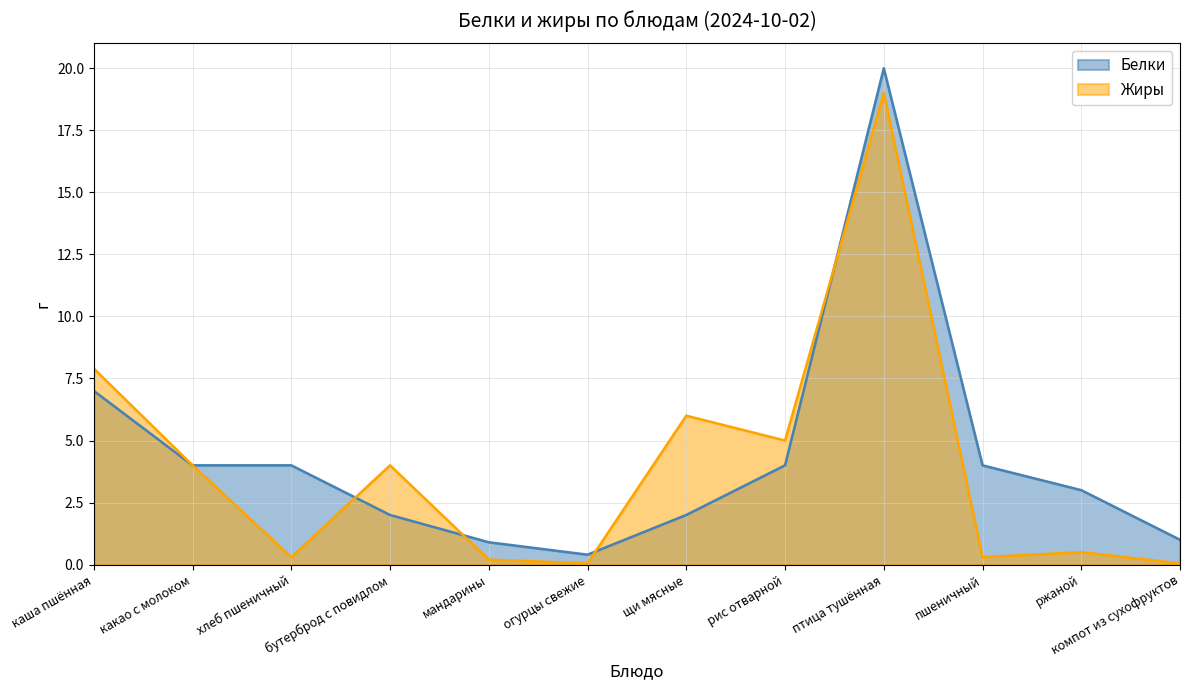

List the series in order of their peak value, highest first.

Белки, Жиры